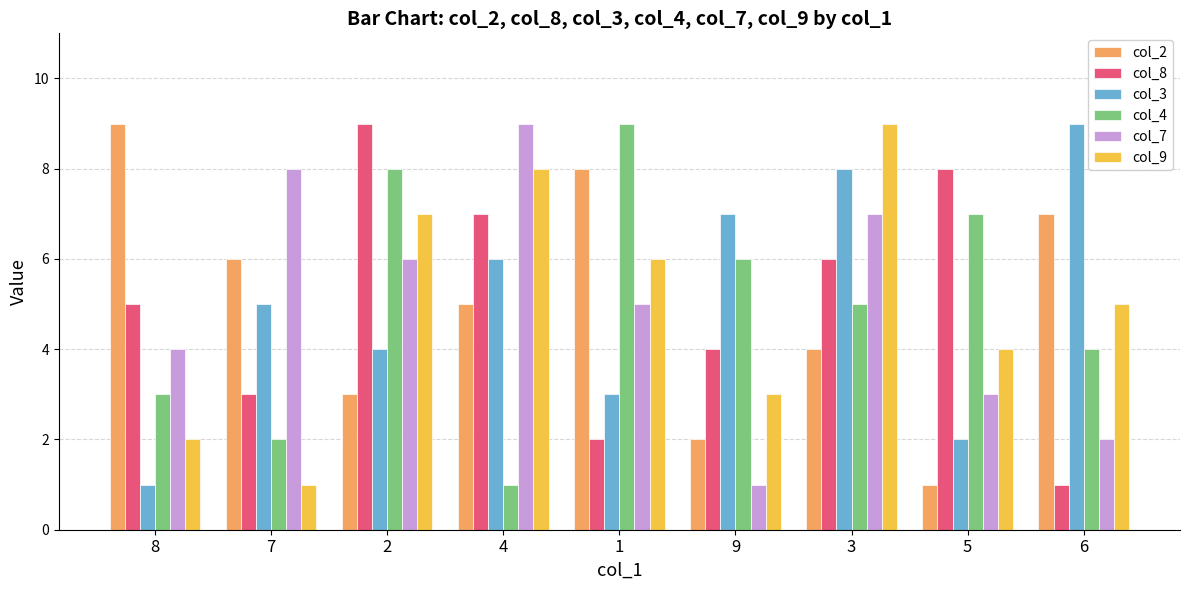

How many data points in col_2 are less than 5?

4